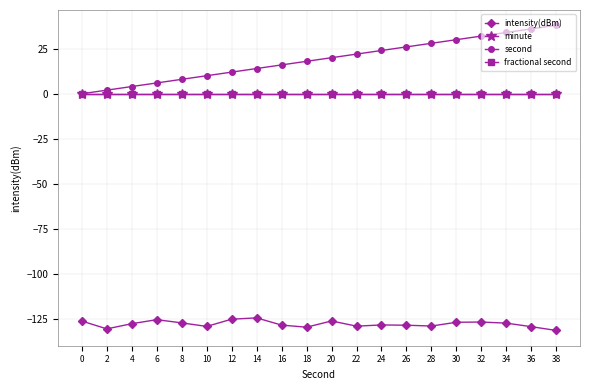

Does the chart have visible grid lines?

Yes